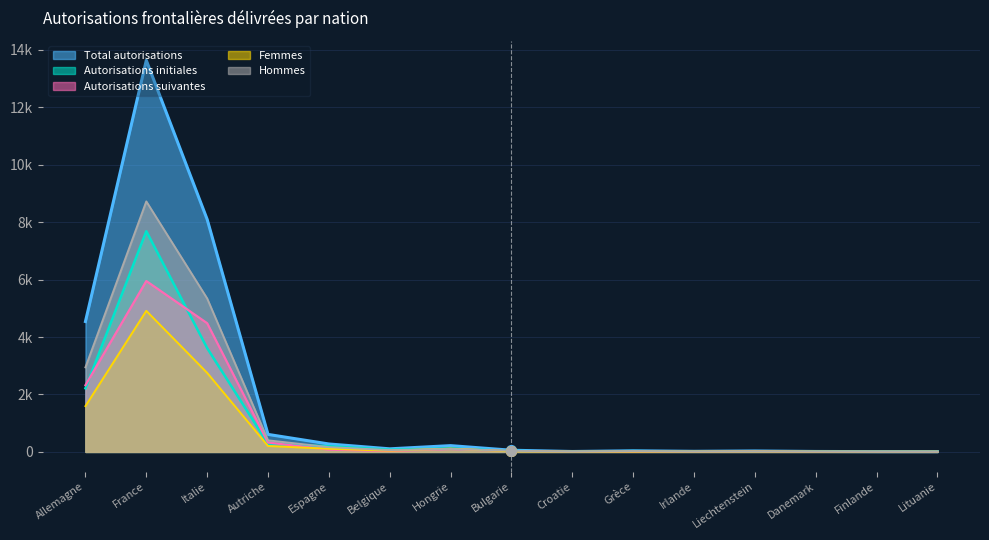

Read the Autorisations initiales value at Irlande.

13